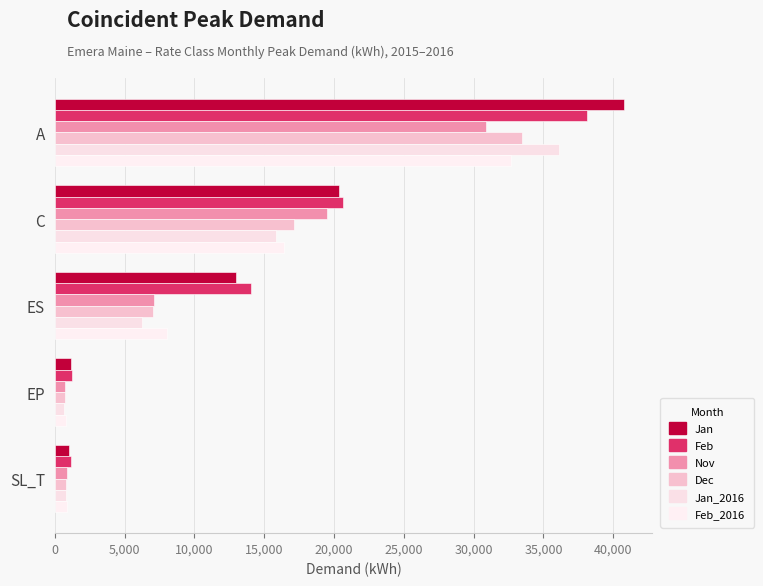

How many values in the Dec series are below 7039?

2